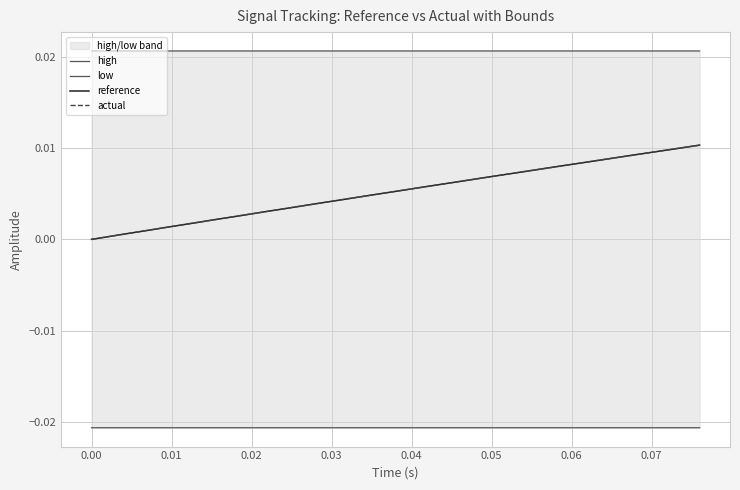

What is the sum of all high values?

0.4